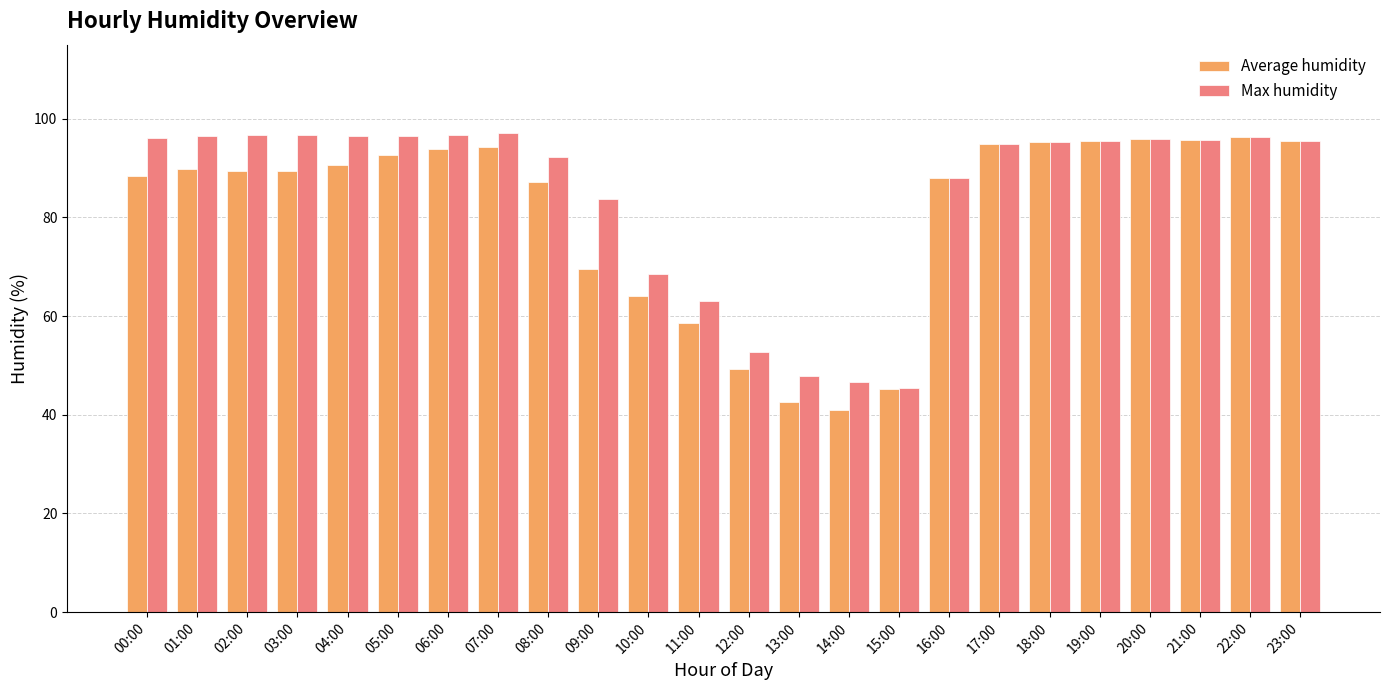

At how many categories does at least one series exceed 64?

19